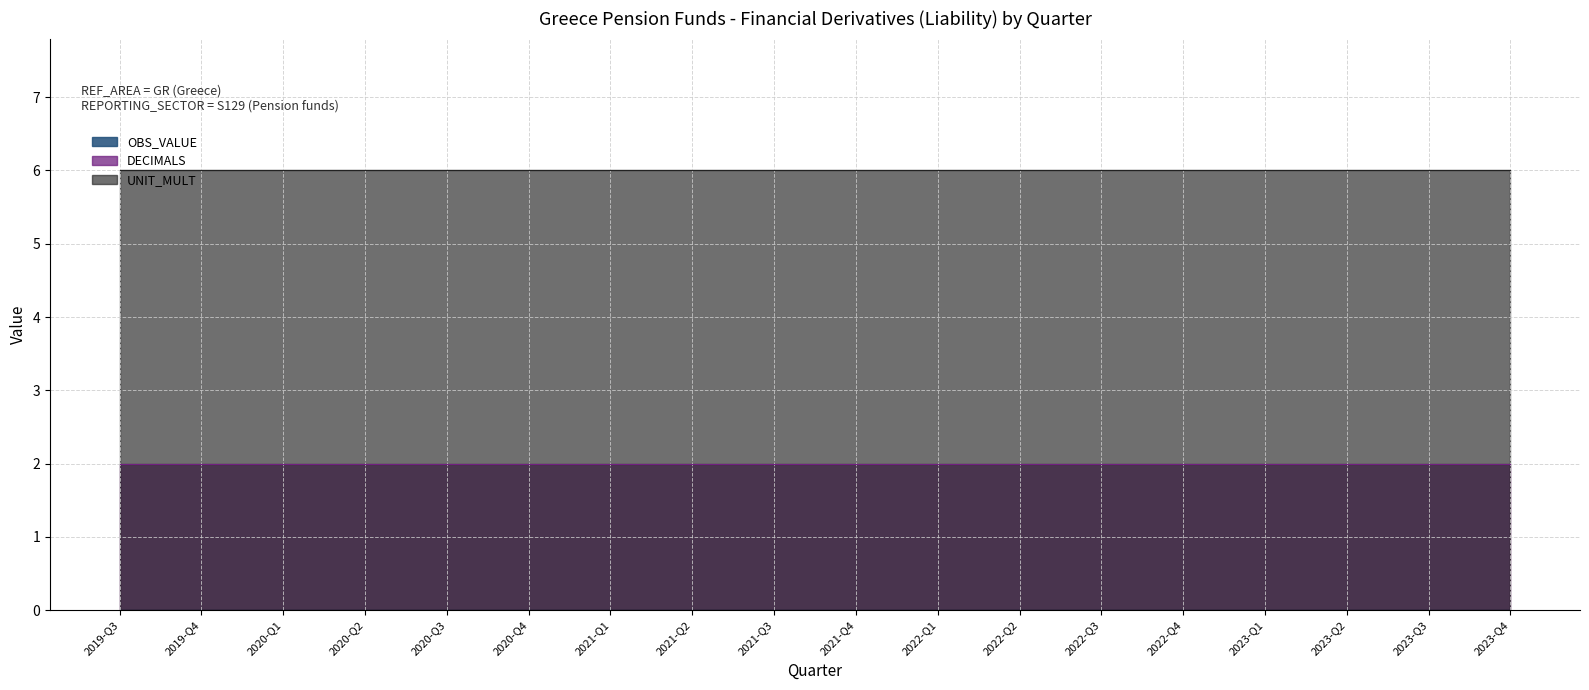

How many lines are shown in the chart?

3